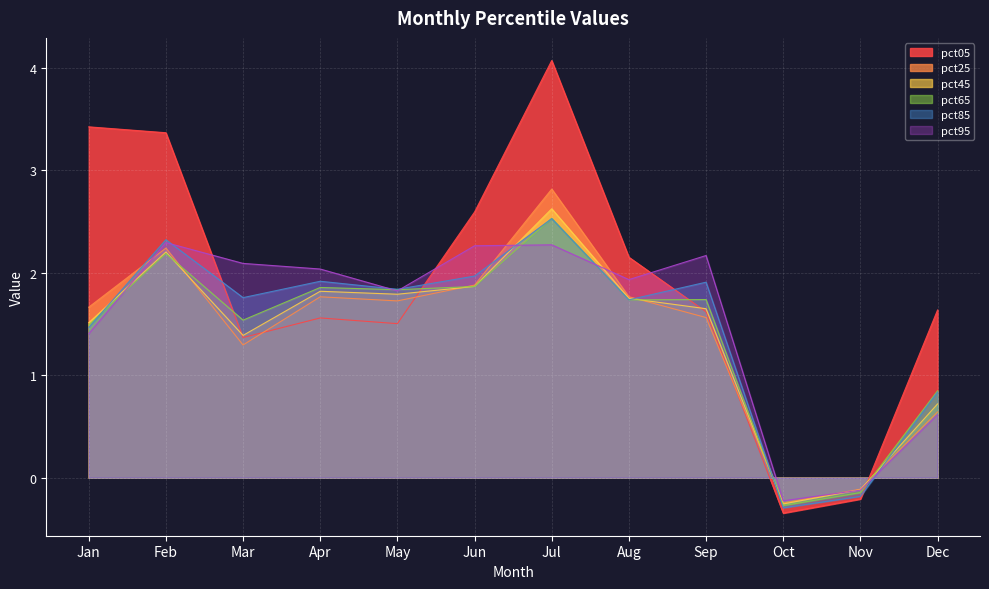

What are all the series names shown in the legend?

pct05, pct25, pct45, pct65, pct85, pct95